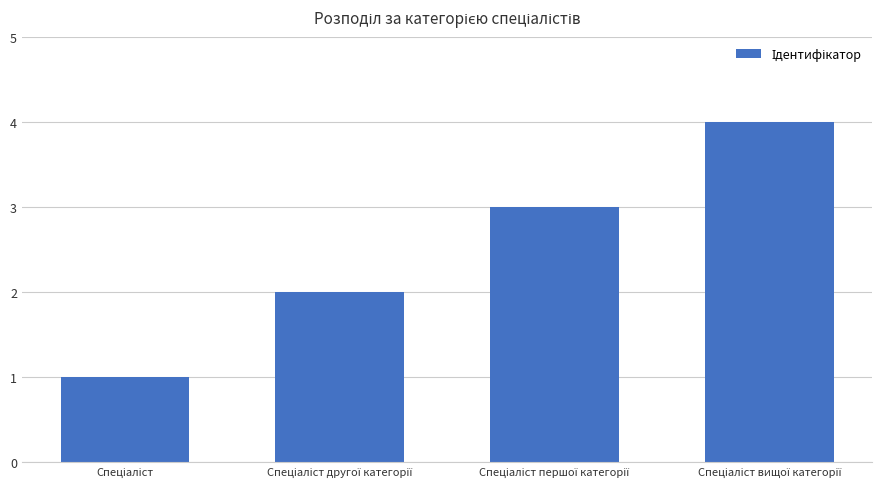

What is the difference between the maximum and minimum values?

3